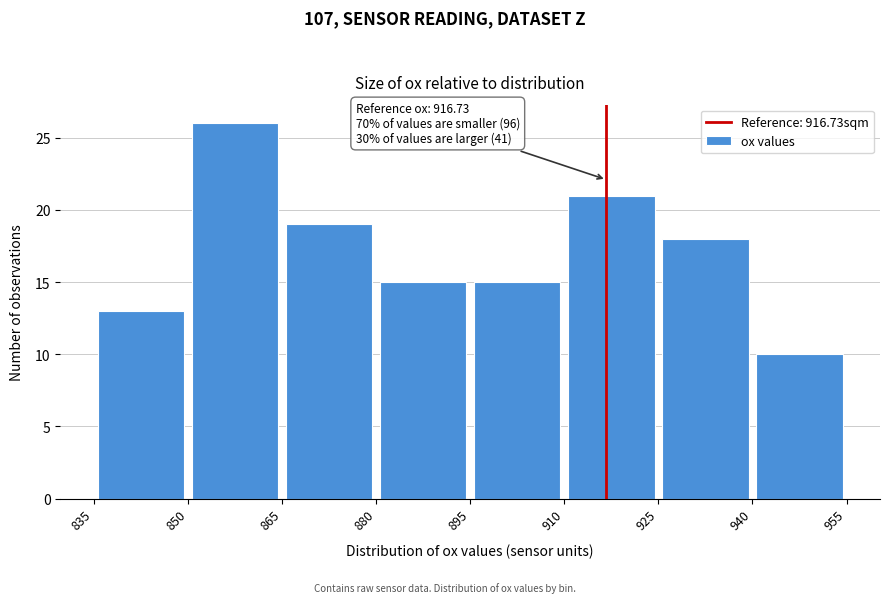

Which range on the x-axis has the tallest bar?

850 to 865